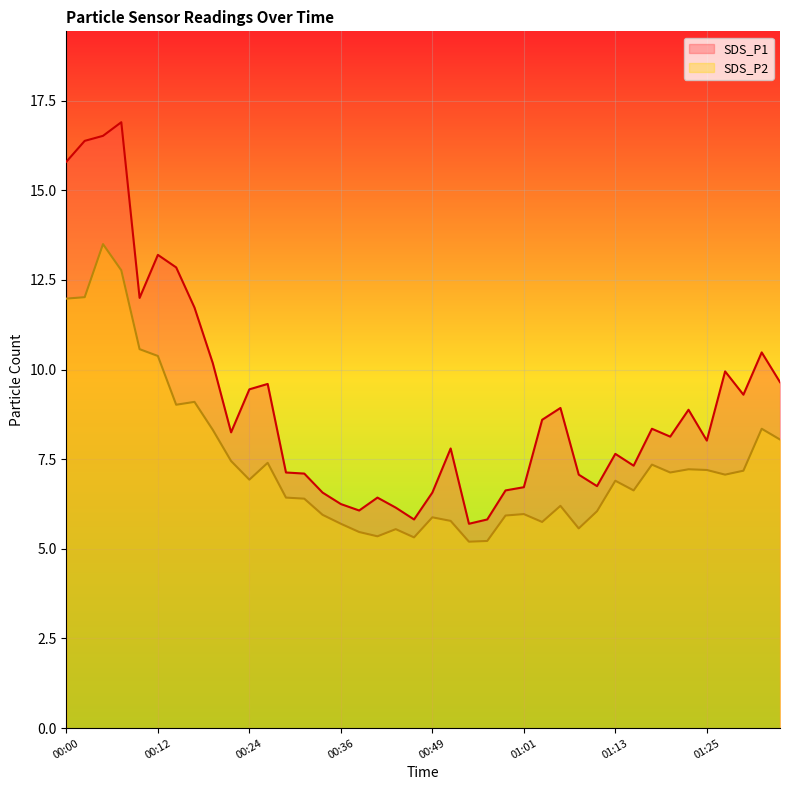

At which label does SDS_P1 reach its peak?

00:07